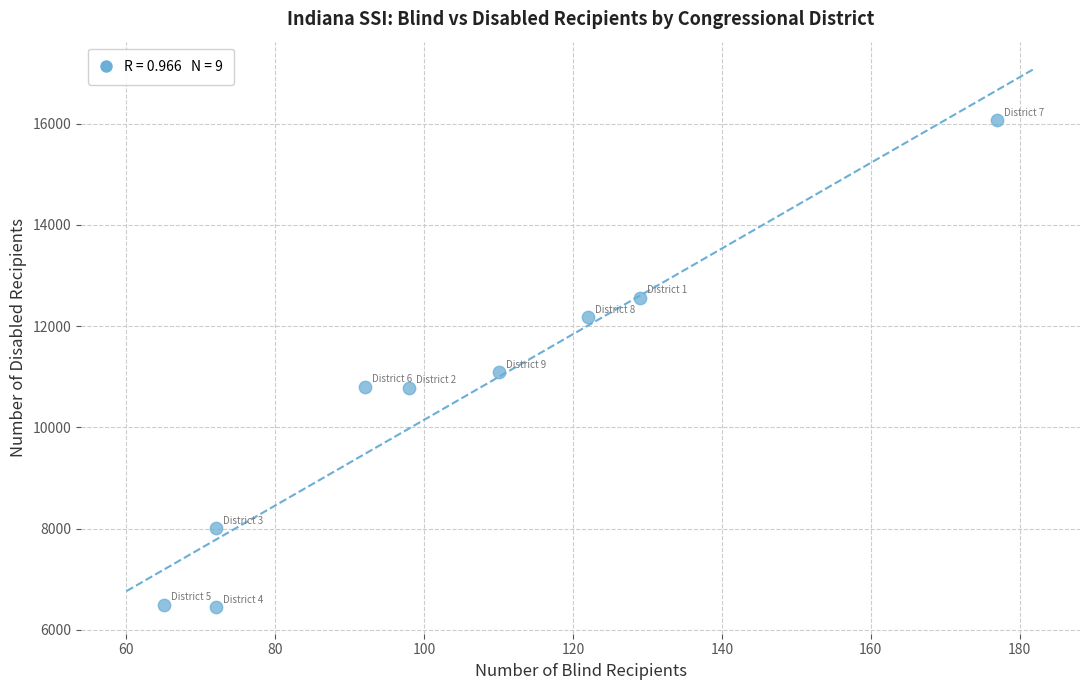

What is the average Y value?

10498